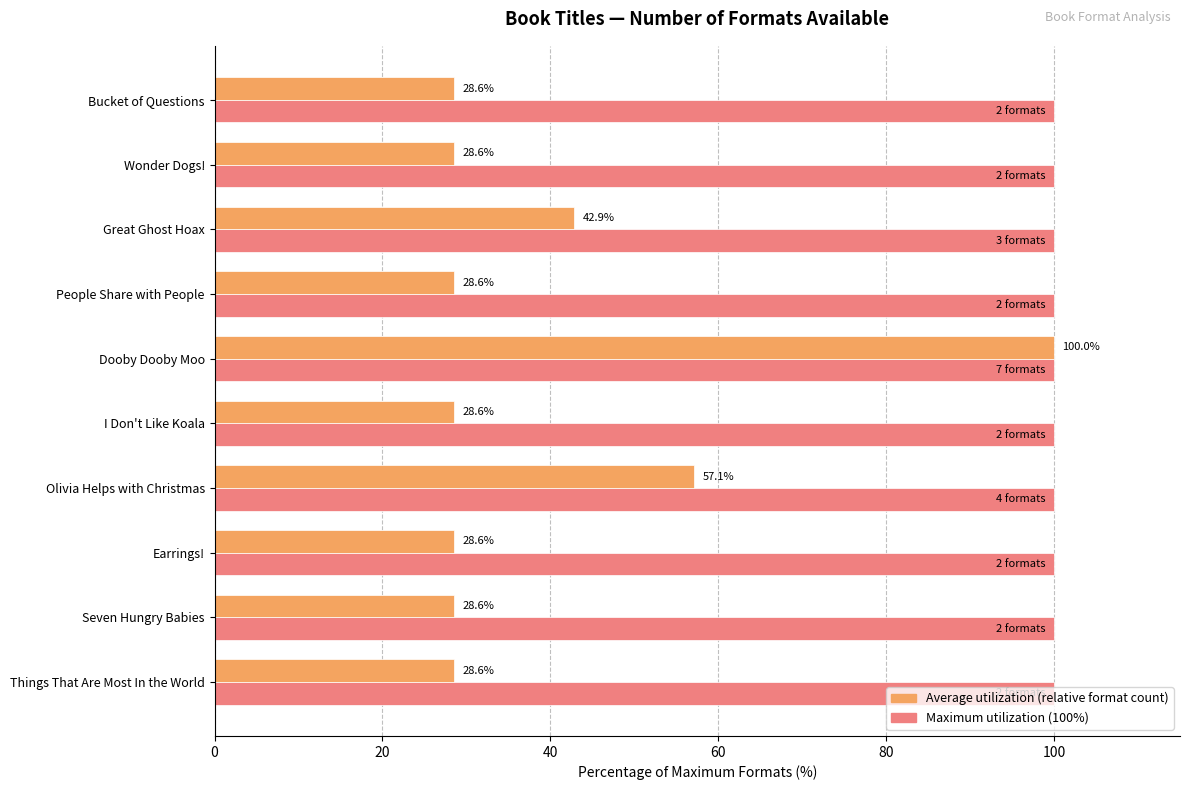

What is the spread (max minus min) of values at Great Ghost Hoax?

57.1